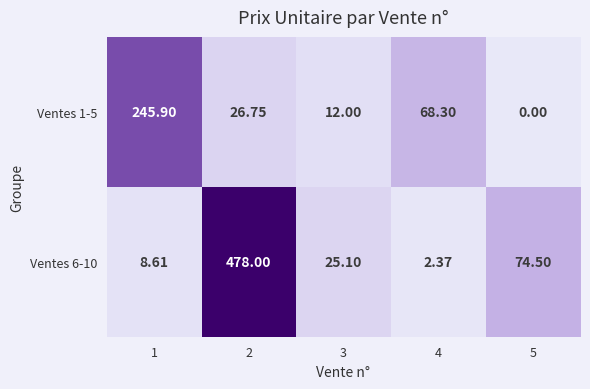

Is the value of Ventes 6-10 at 1 greater than the value of Ventes 1-5 at 4?

No